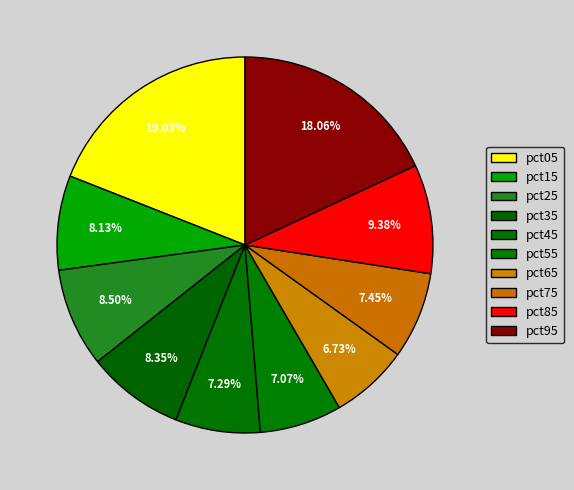

Which category has the biggest portion of the pie?

pct05